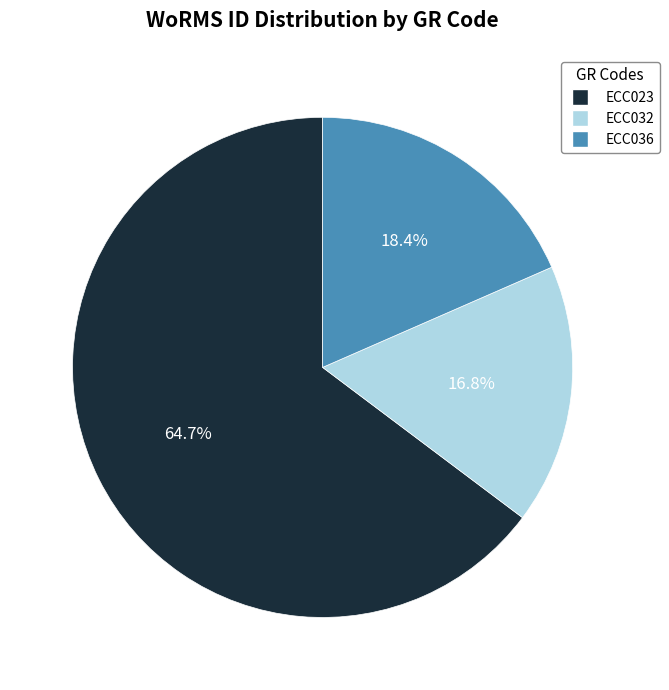

To the nearest percent, what is the difference between the largest and smallest slice percentages?

48%